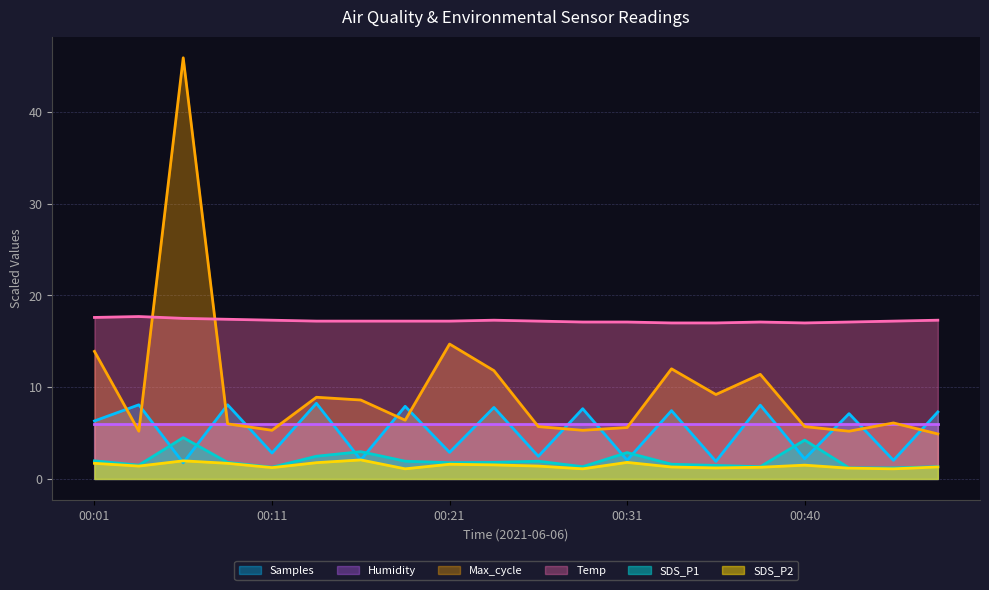

Does the chart have visible grid lines?

Yes